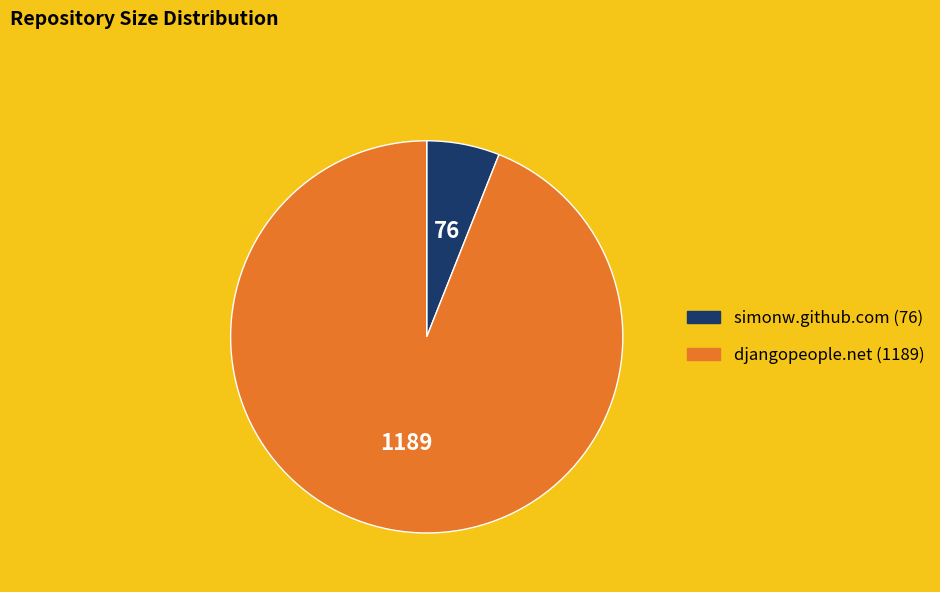

What is the ratio of the value at djangopeople.net to the value at simonw.github.com?

15.6